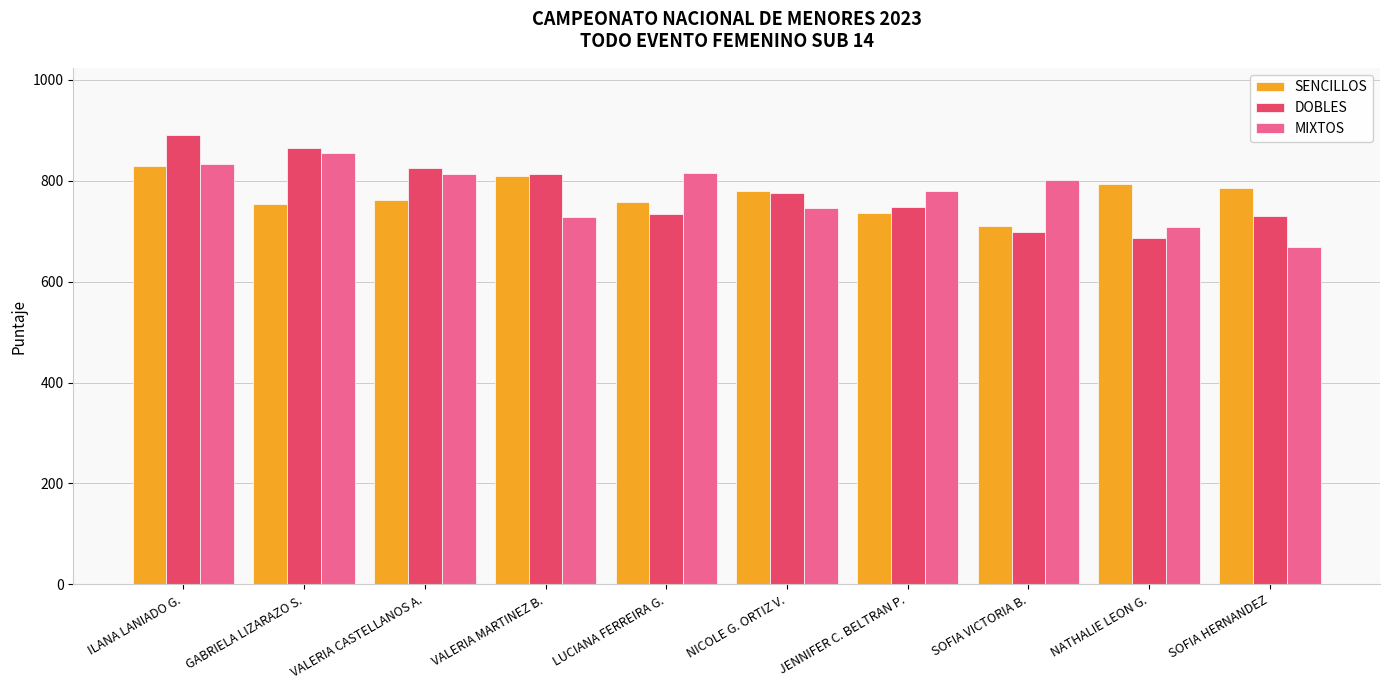

What is the total value across all series at JENNIFER C. BELTRAN P.?

2263